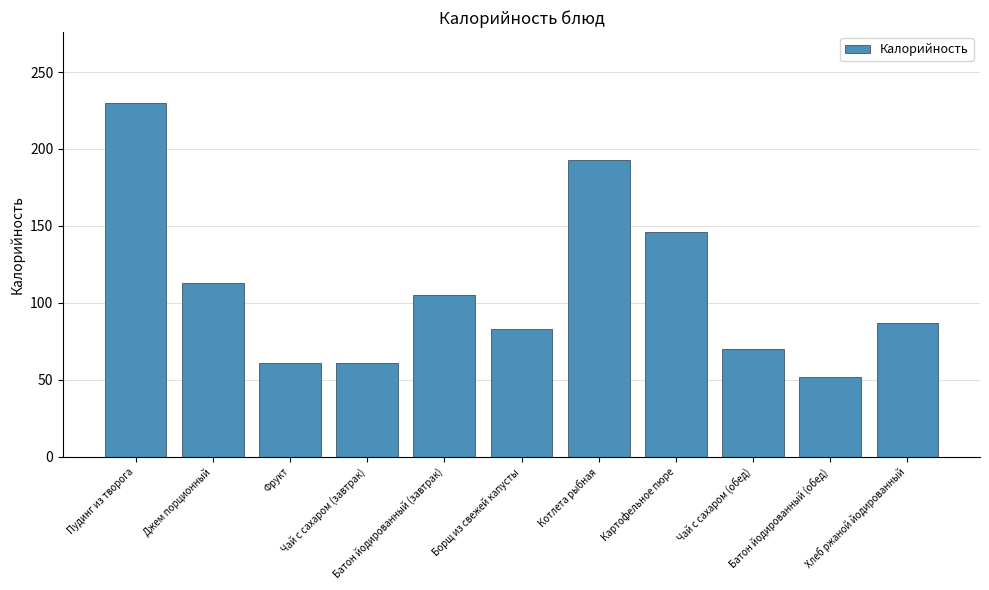

At which label does the data first exceed 87?

Пудинг из творога